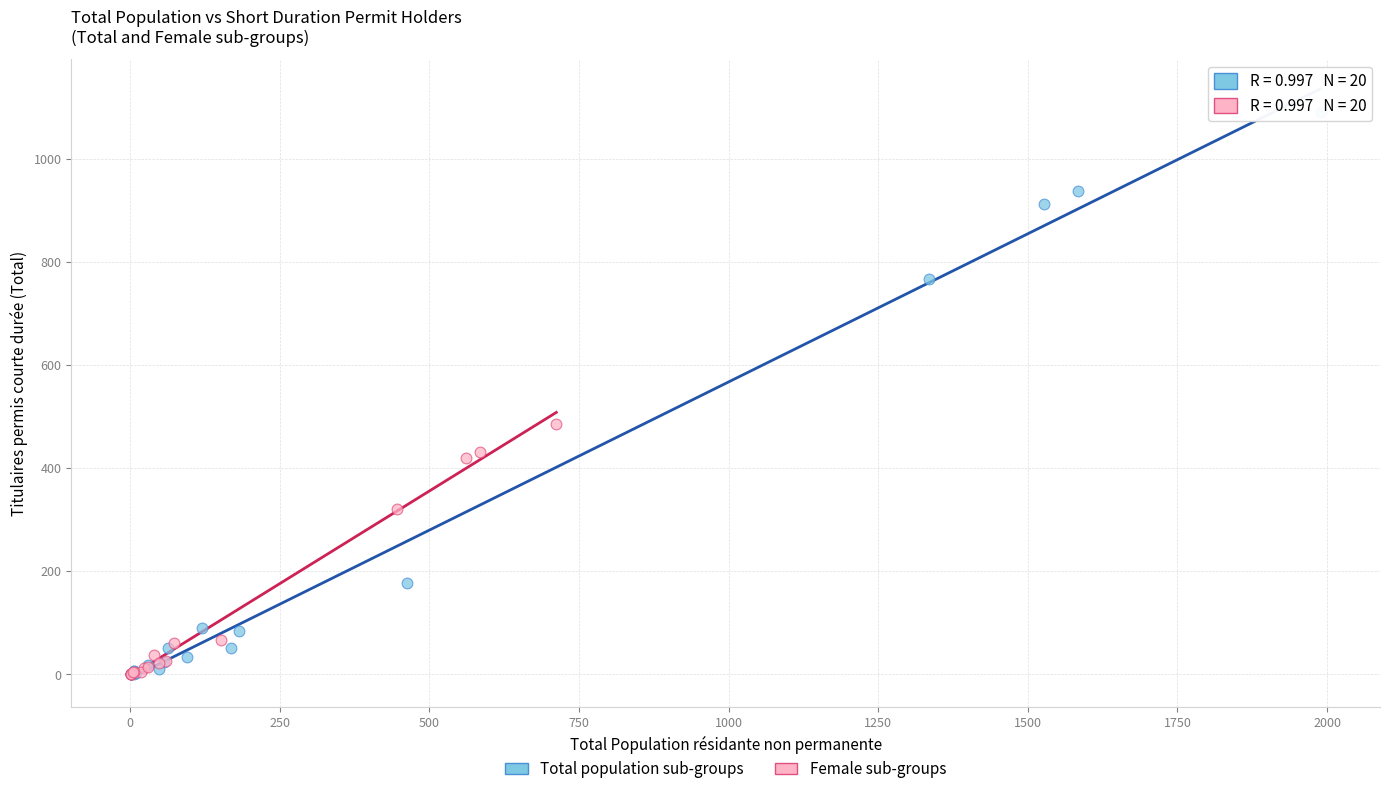

Which series has the widest spread of Y values?

Total population sub-groups